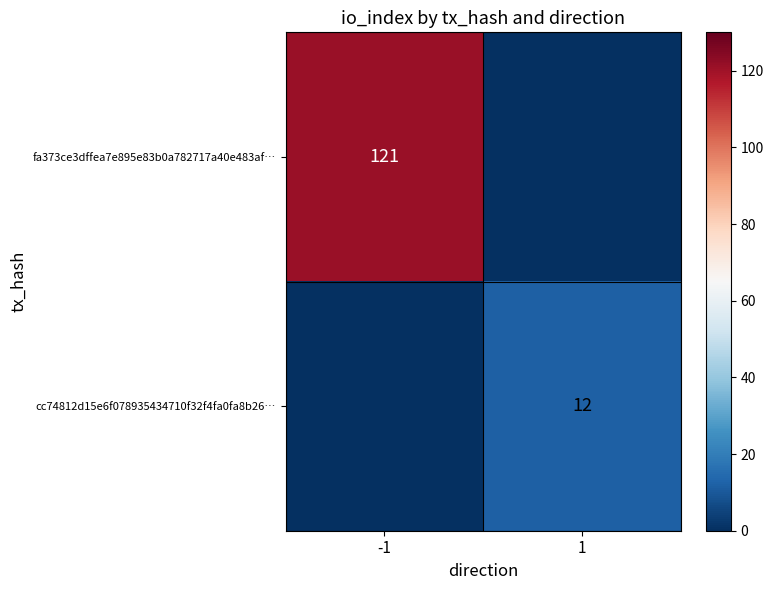

Is it true that fa373ce3dffea7e895e83b0a782717a40e483af… equals 84 at -1?

False